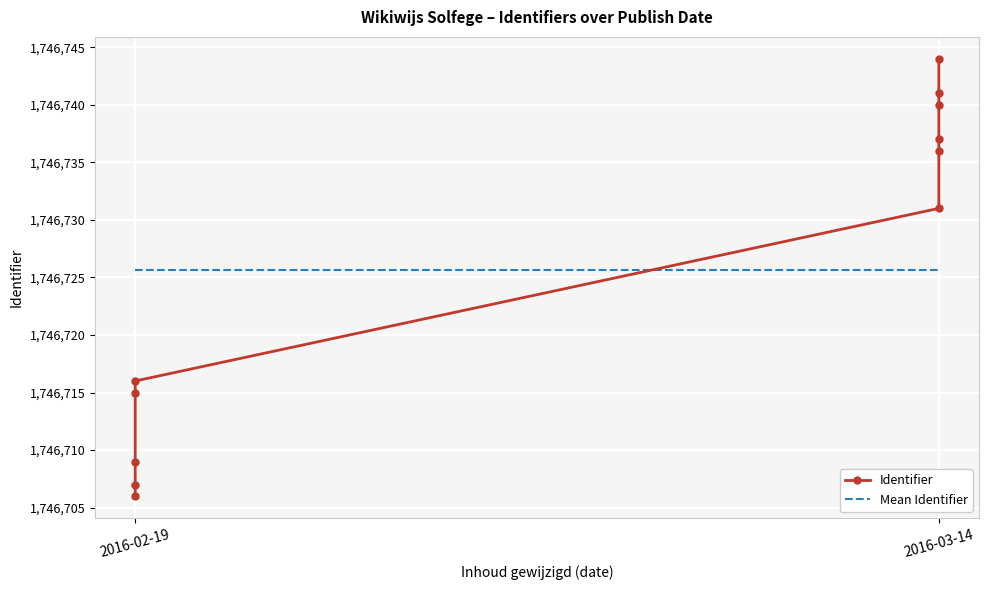

At which label does the data first exceed 1746731?

2016-03-14